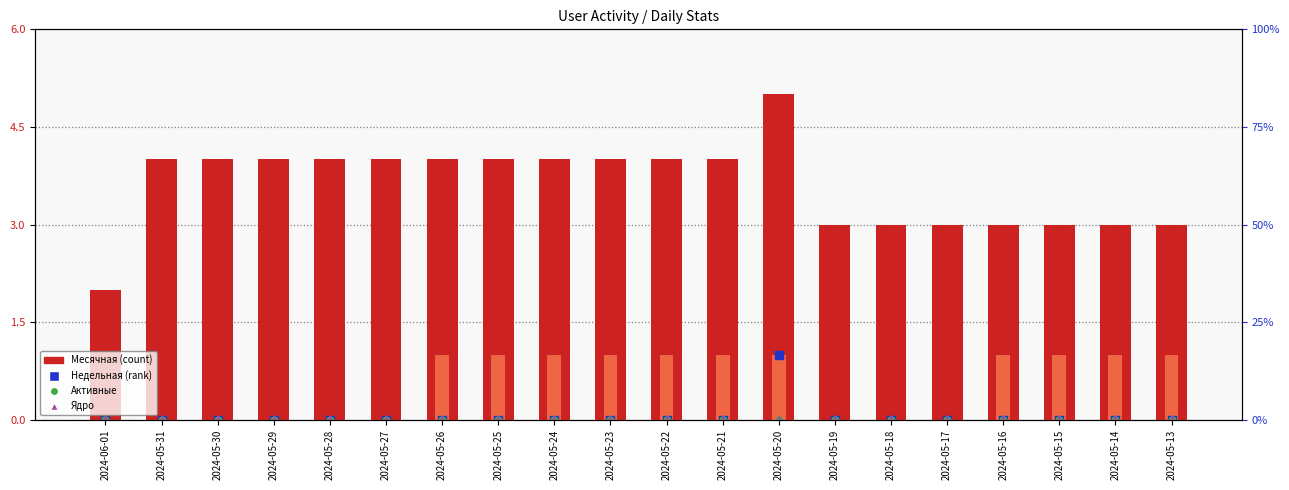

What is the total value across all series at 2024-05-31?

4